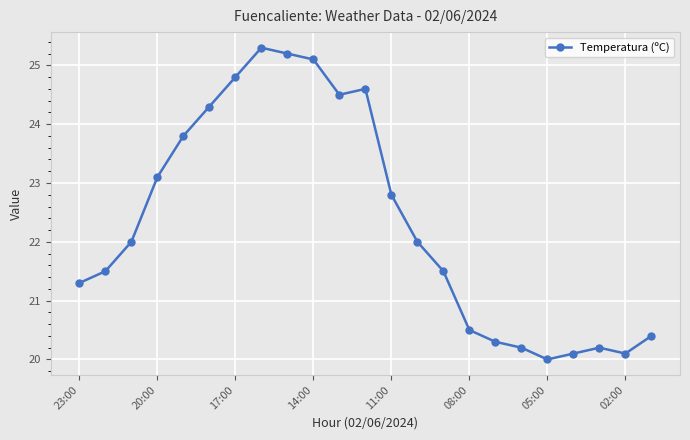

What is the value of the 10th point from the left?

25.1